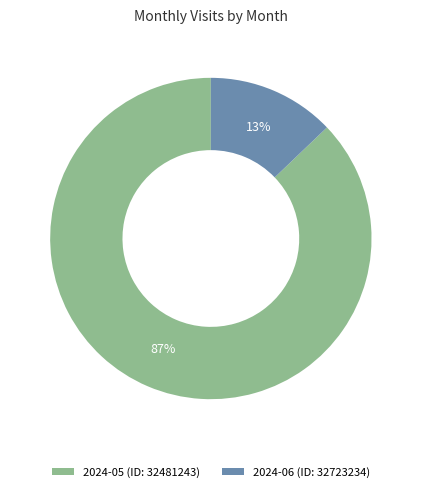

Is it true that 2024-06 (ID: 32723234) is 13% of the pie?

True